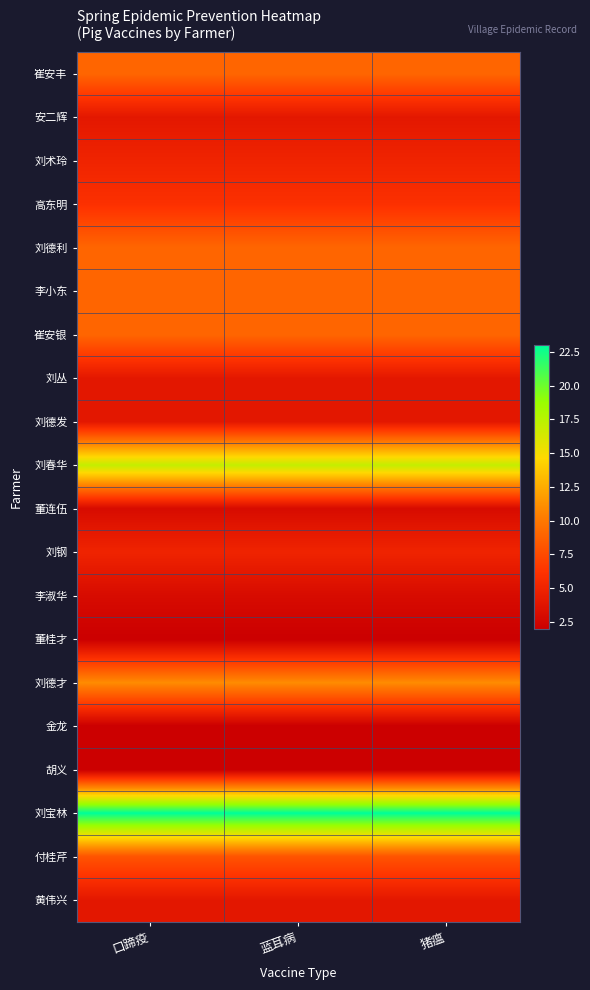

Which has a higher value, 蓝耳病 or 口蹄疫?

蓝耳病